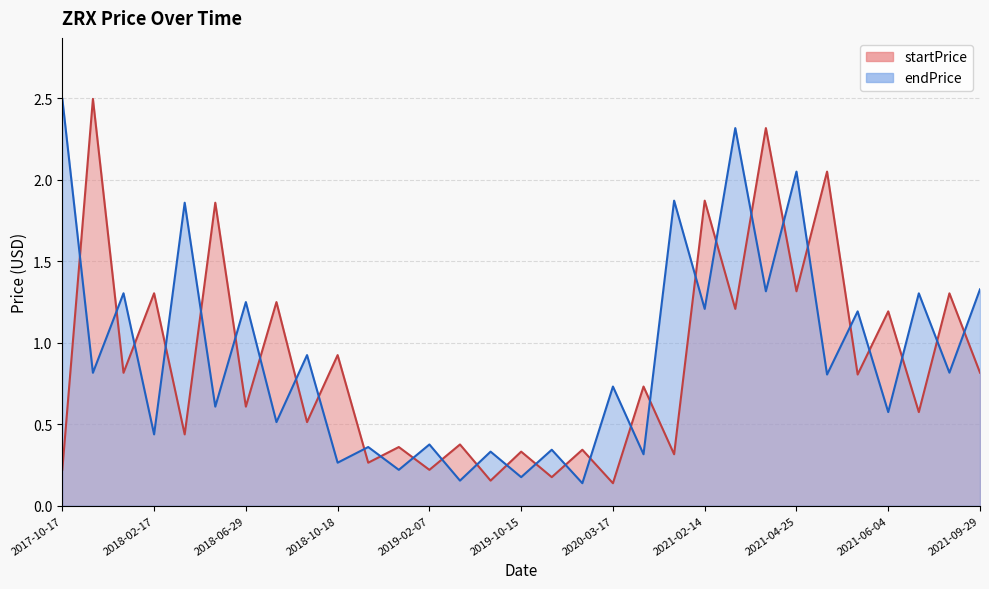

Between 2019-02-07 and 2019-04-03, which series saw the biggest shift?

endPrice